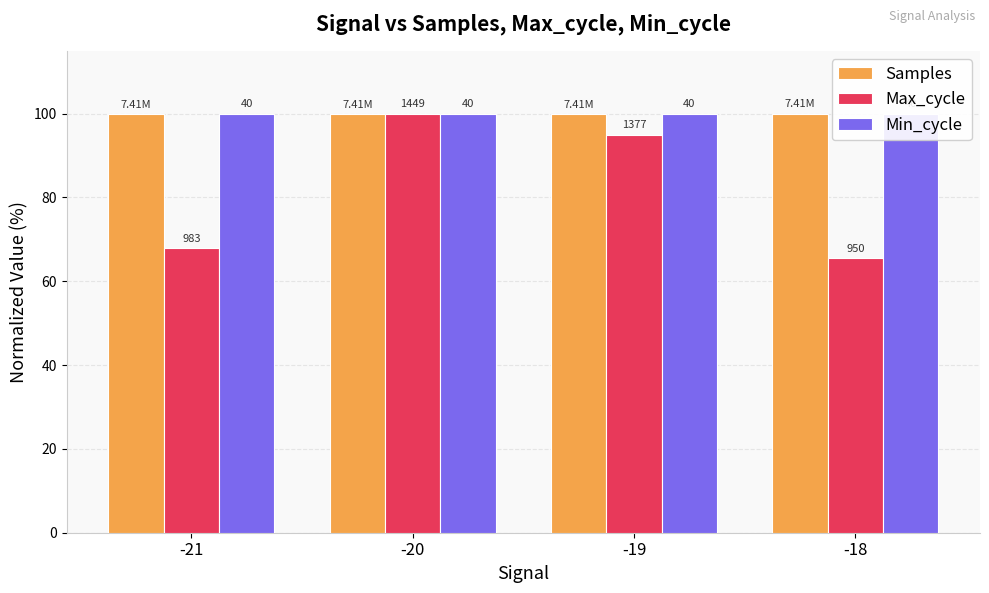

What are all the series names shown in the legend?

Samples, Max_cycle, Min_cycle